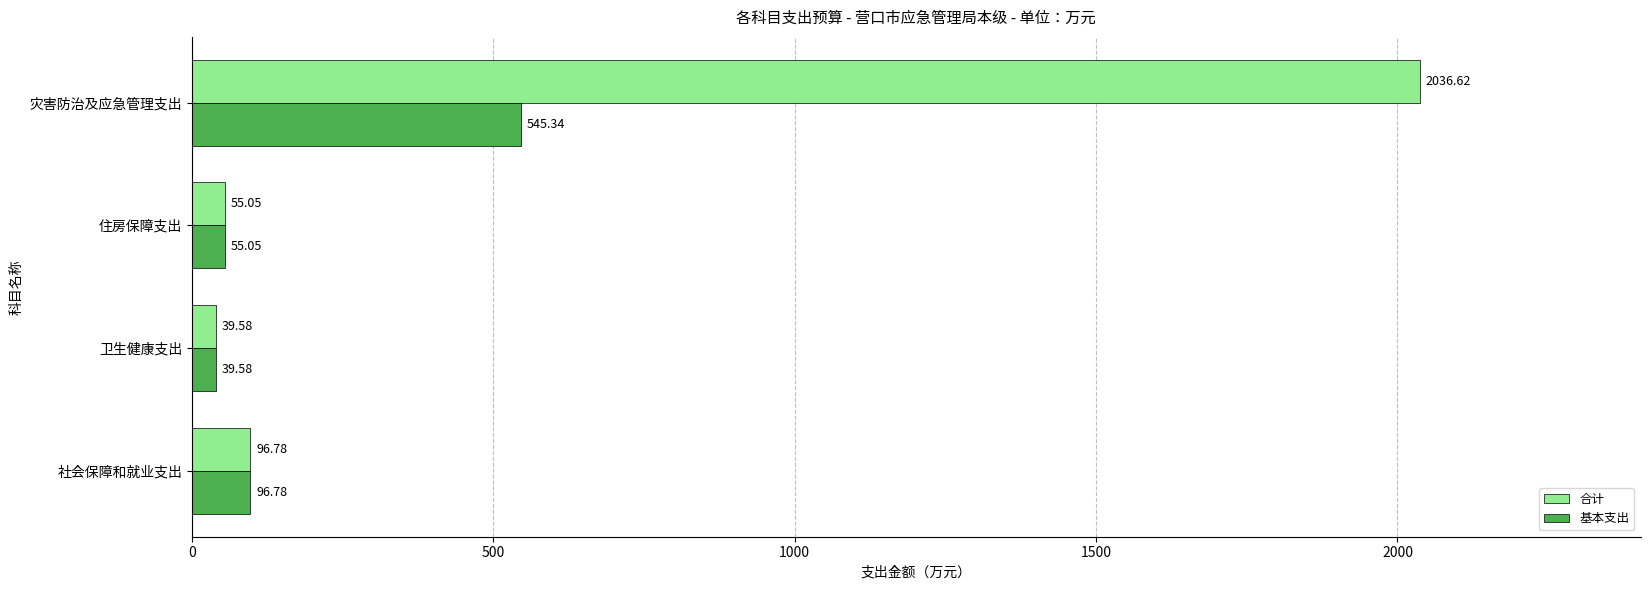

At which category does the chart reach its minimum across all series?

卫生健康支出